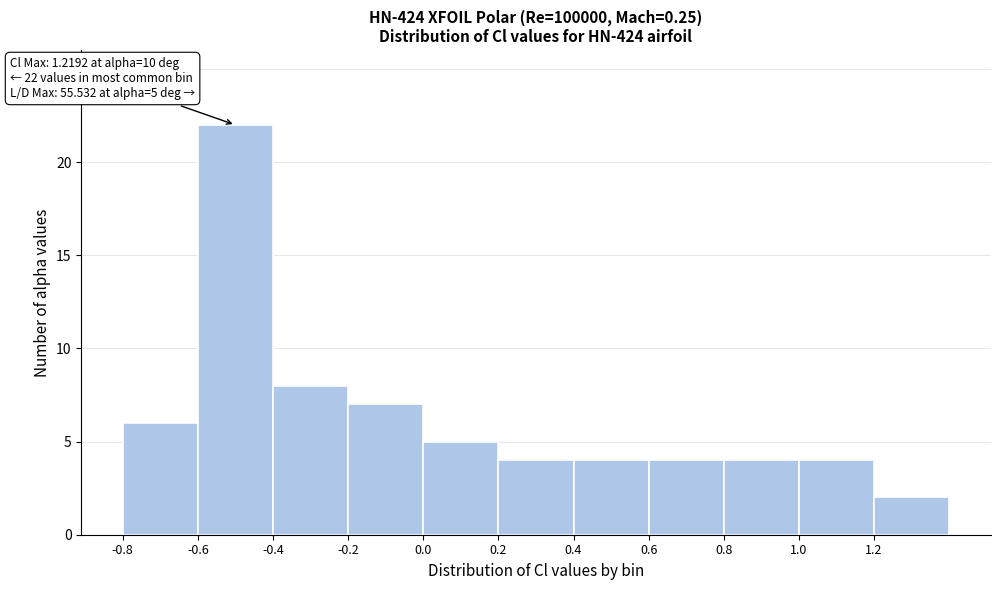

Over which range of the x-axis is the bar tallest?

-0.6 to -0.4